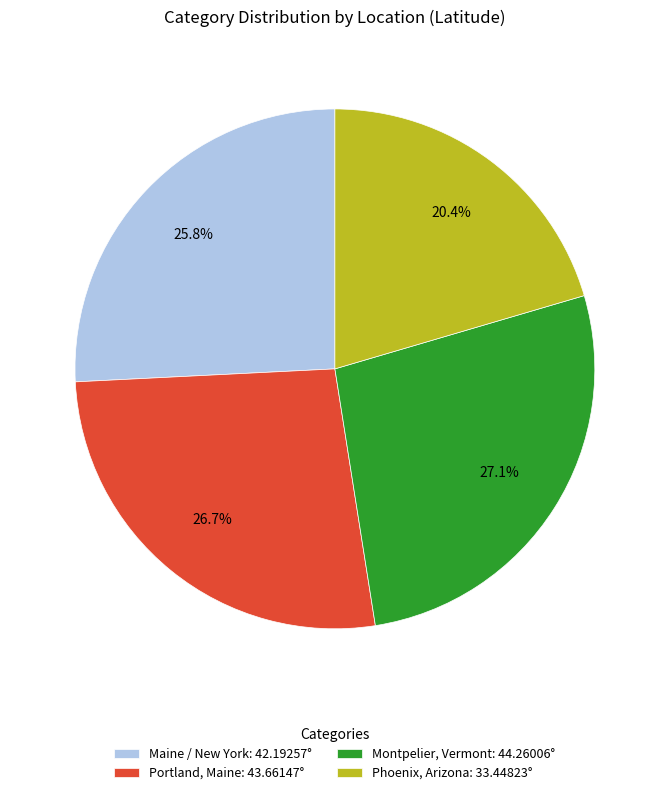

Does Montpelier, Vermont represent more than half of the total?

No